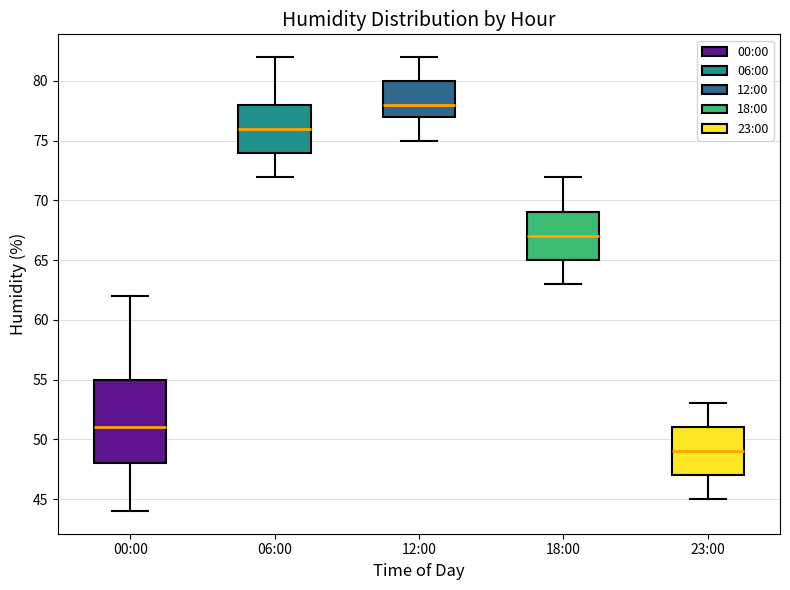

Where does the lower whisker of the box for 06:00 end on the y-axis? The values are not printed on the chart, so give them approximately, as read against the axis.

72